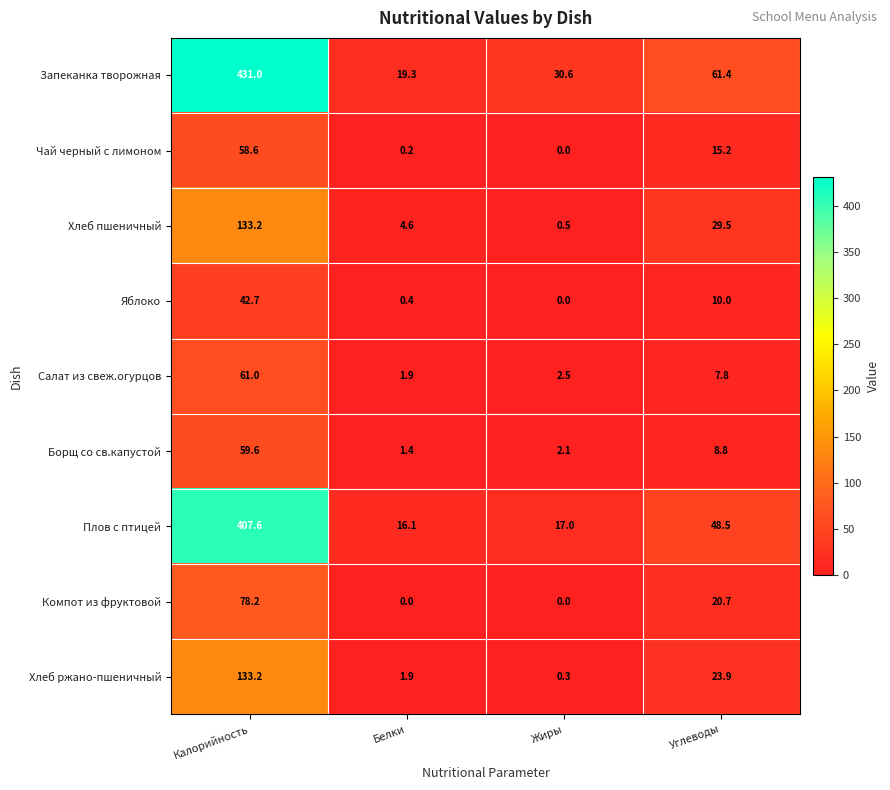

What is the difference between the second highest and minimum values in the Салат из свеж.огурцов series?

5.9